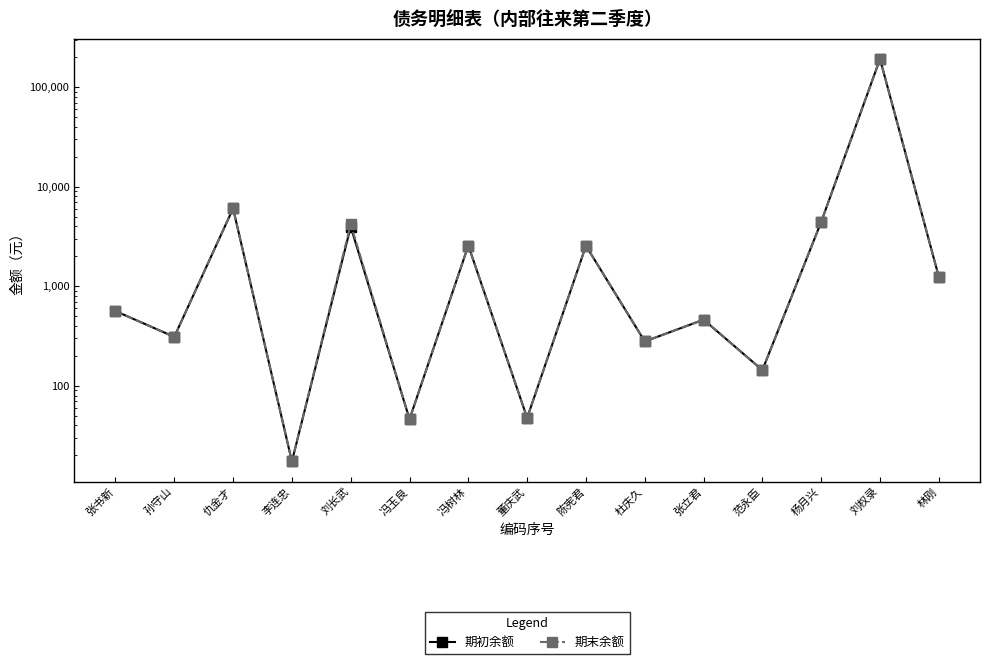

Reading left to right, list all the values displayed in this chart.

期初余额: 张书新=564.3	孙守山=310.3	仇金才=6047.2	李连忠=17.4	刘长武=3960.8	冯玉良=46.3	冯树林=2565.0	董庆武=47.7	陈宪君=2553.0	杜庆久=279.3	张立君=462.0	范永臣=144.0	杨月兴=4435.0	刘权录=191733.6	林刚=1241.5
期末余额: 张书新=564.3	孙守山=310.3	仇金才=6047.2	李连忠=17.4	刘长武=4200.8	冯玉良=46.3	冯树林=2565.0	董庆武=47.7	陈宪君=2553.0	杜庆久=279.3	张立君=462.0	范永臣=144.0	杨月兴=4435.0	刘权录=191733.6	林刚=1241.5